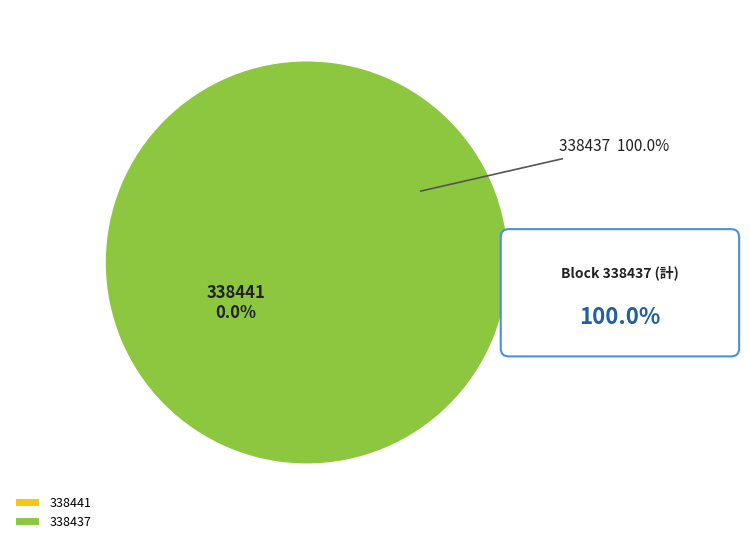

Combined, do 338441 and 338437 account for over 50%?

Yes